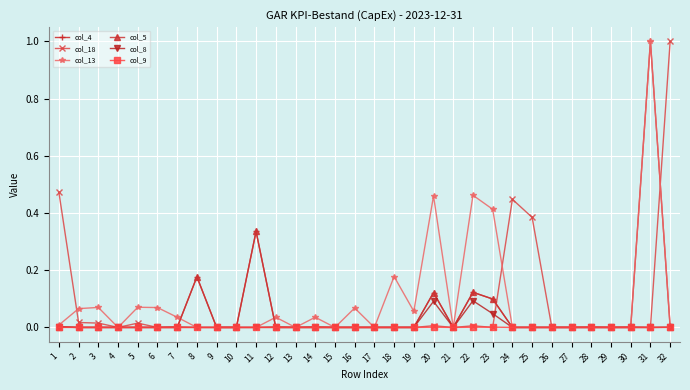

Does the chart display data point markers on the line(s)?

Yes